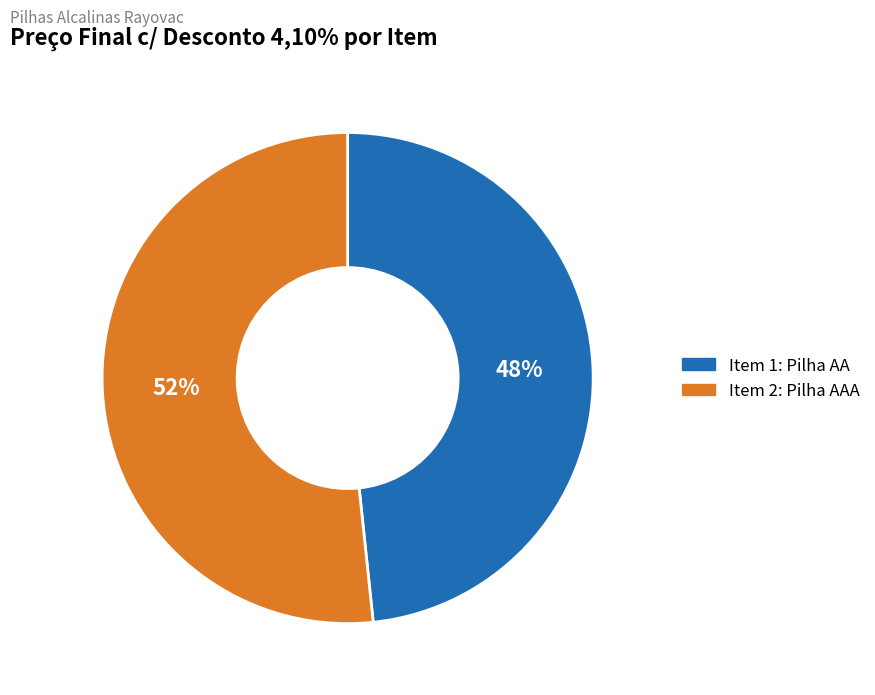

Which has a higher value, Item 2: Pilha AAA or Item 1: Pilha AA?

Item 2: Pilha AAA